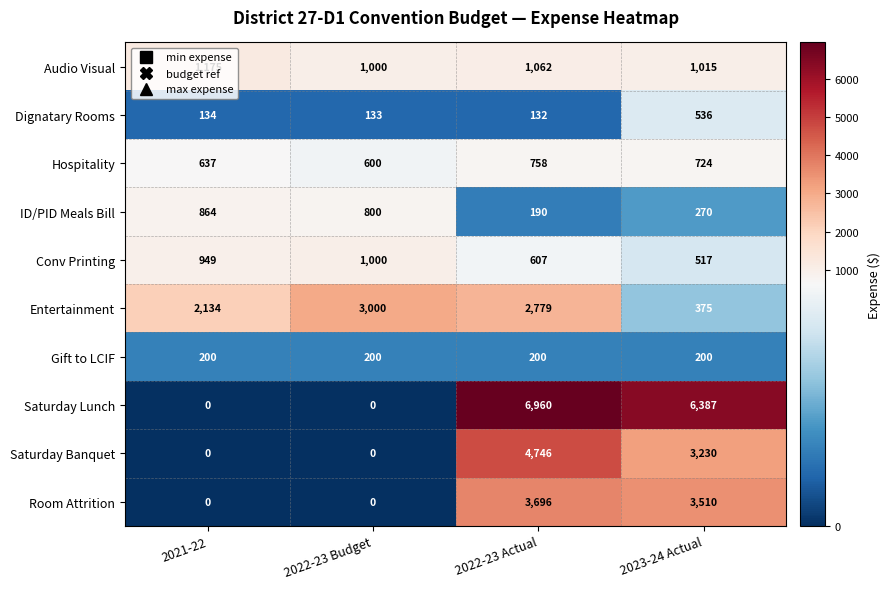

What is the sum of the Room Attrition values at 2022-23 Actual and 2022-23 Budget?

3696